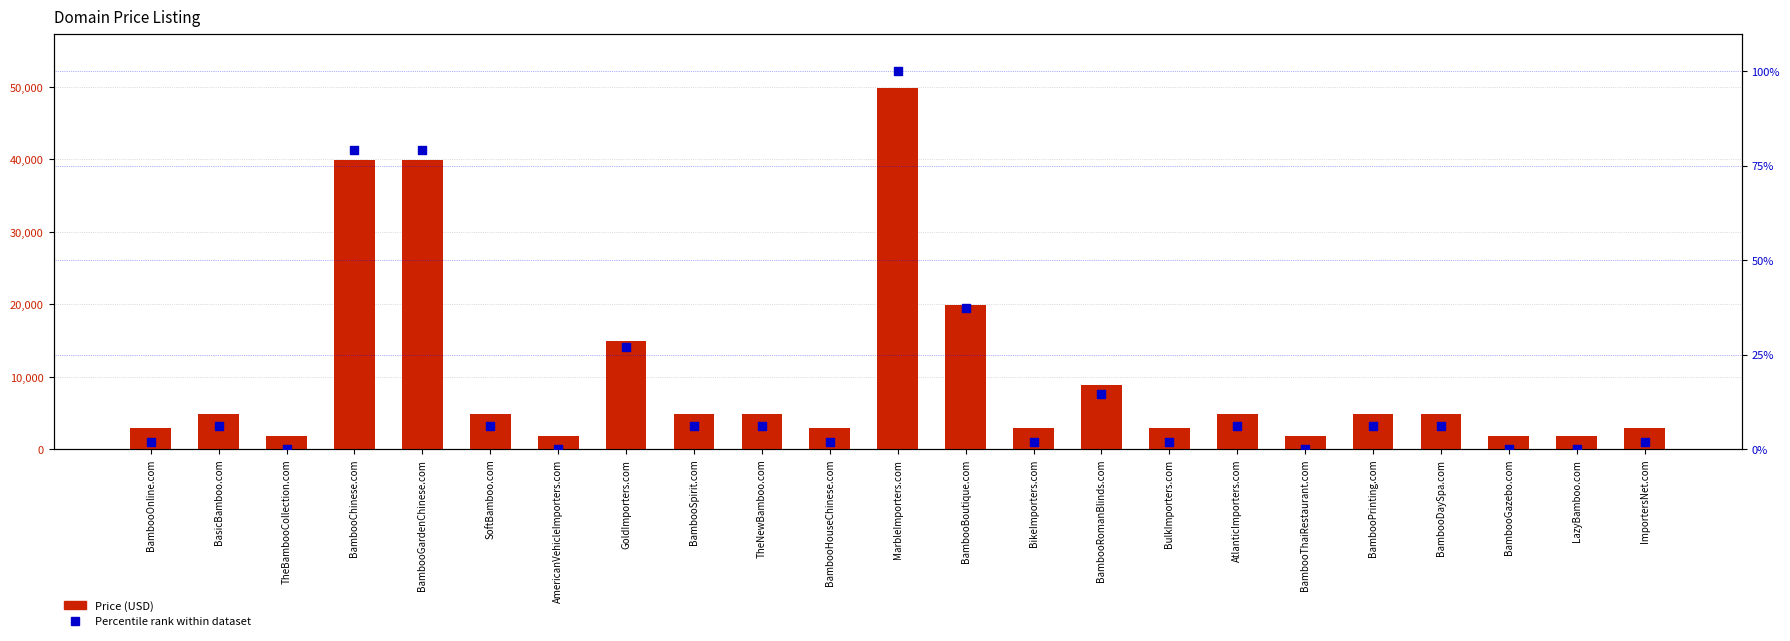

Which series has the largest total across all categories?

Price (USD)